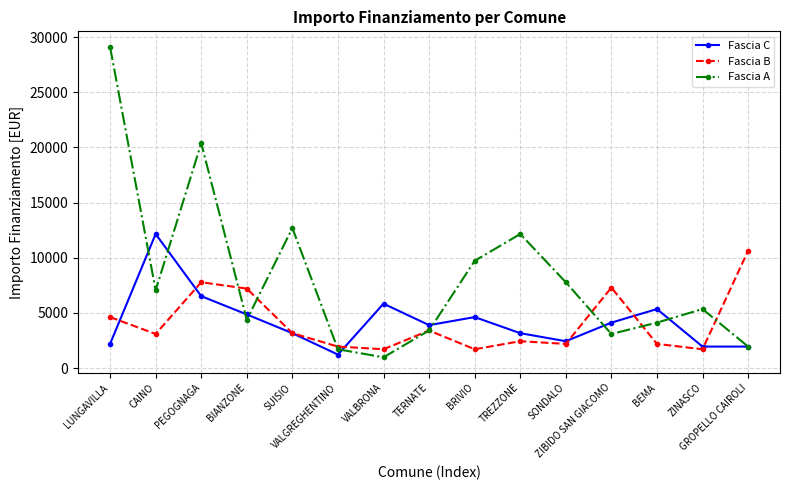

List the series in order of their peak value, lowest first.

Fascia B, Fascia C, Fascia A